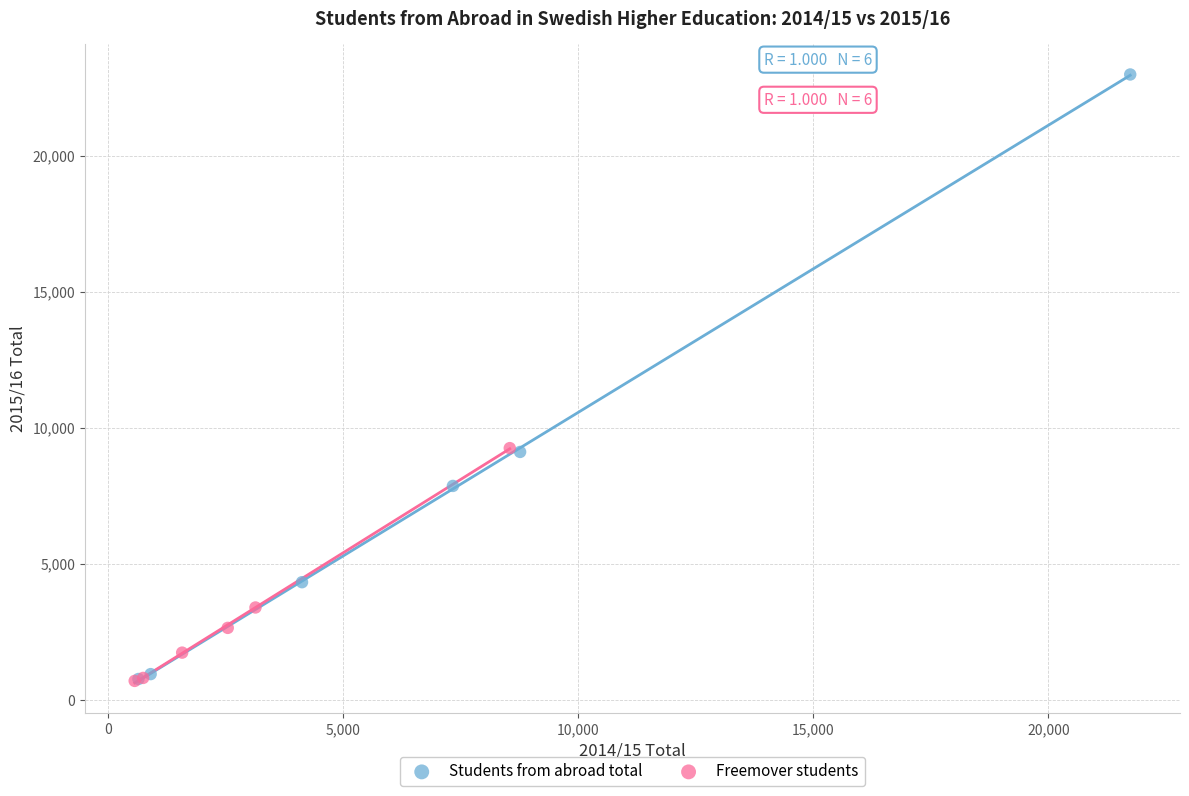

Which series has the largest Y range (max minus min)?

Students from abroad total